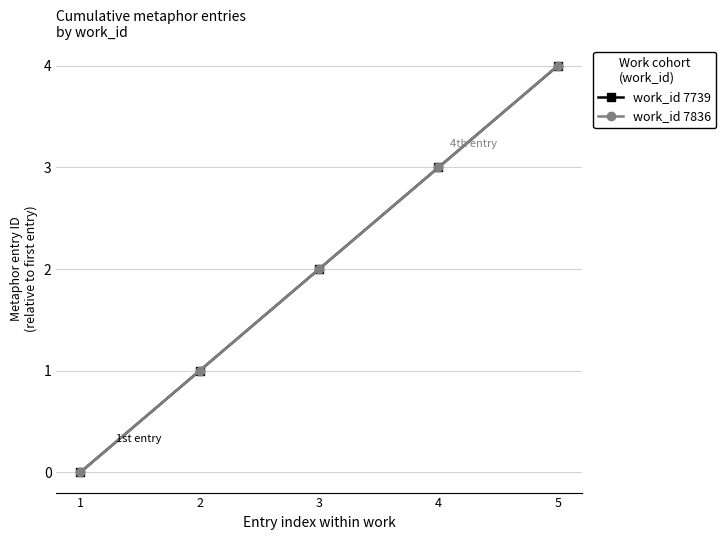

True or false: work_id 7739 and work_id 7836 cross at least once.

False